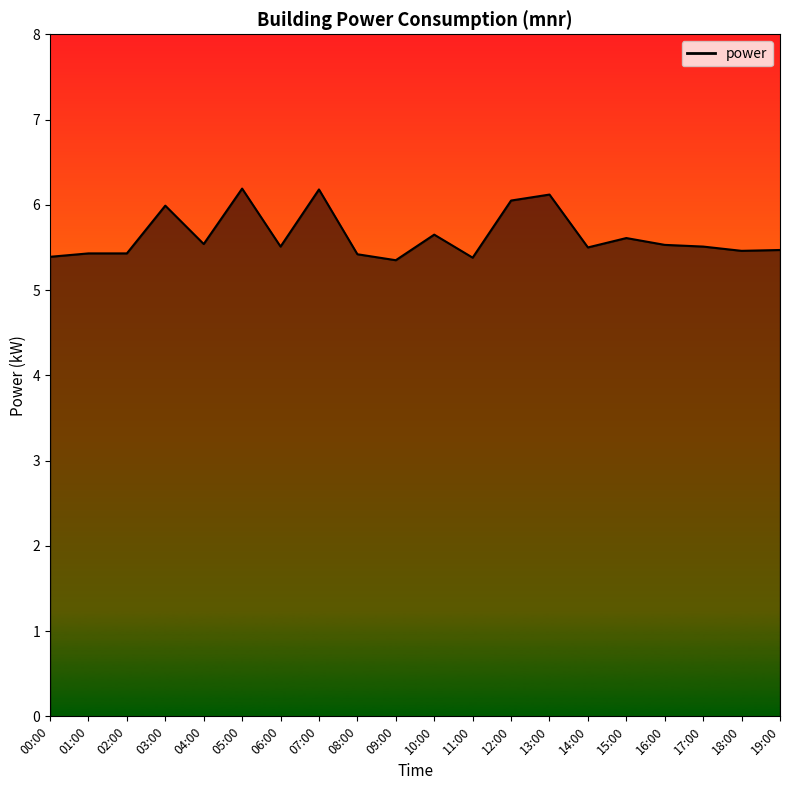

What is the difference between the values at 19:00 and 11:00?

0.1